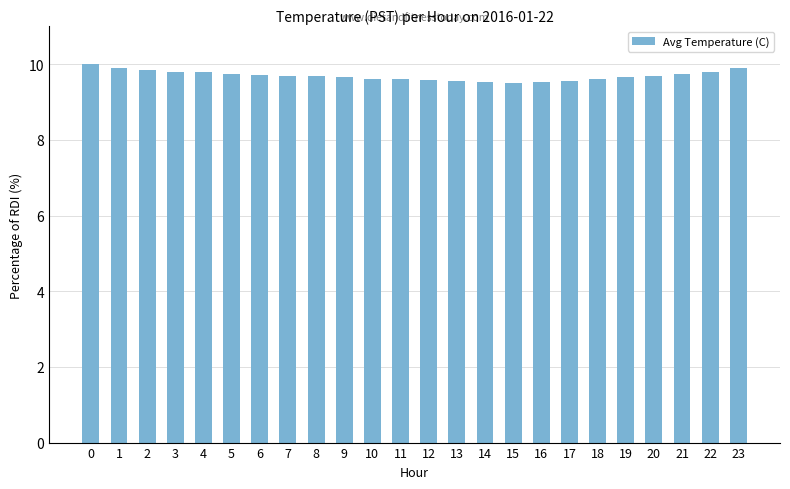

Is it true that the value at 3 is 9.8?

True